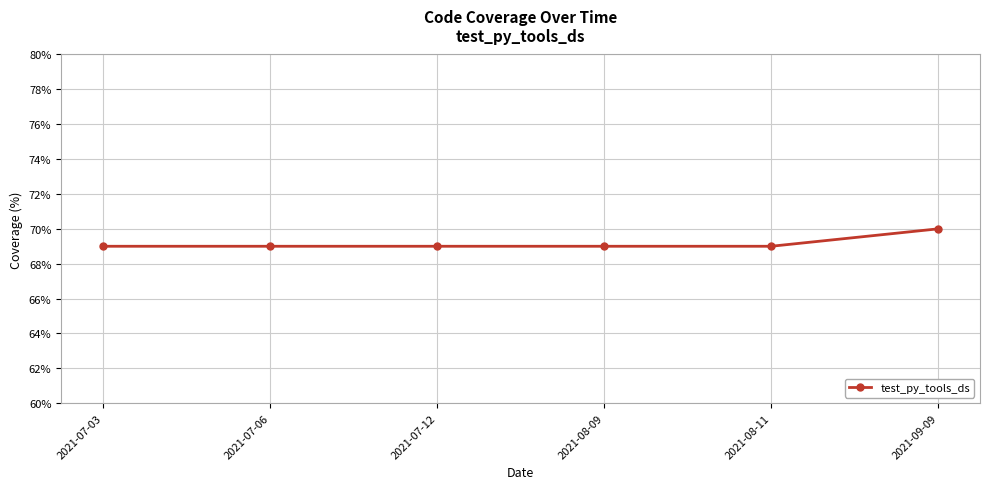

What is the maximum value shown in the chart?

70